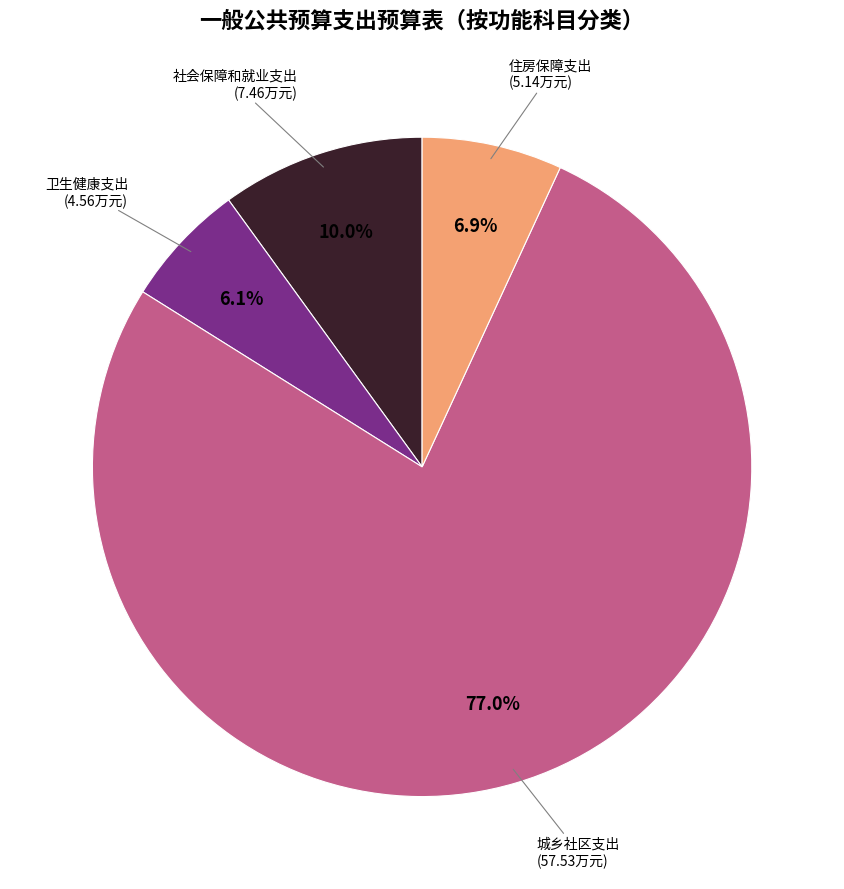

Does any single category account for the majority?

Yes